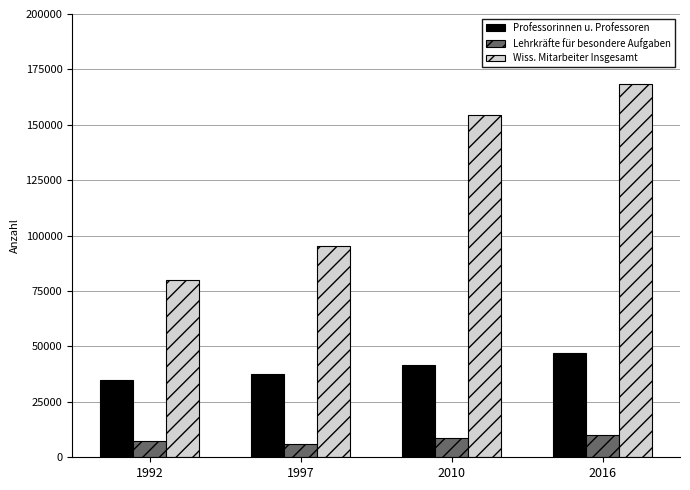

Reading left to right, transcribe all the data shown in this chart.

Professorinnen u. Professoren: 1992=34702	1997=37668	2010=41462	2016=46835
Lehrkräfte für besondere Aufgaben: 1992=7178	1997=6008	2010=8552	2016=10035
Wiss. Mitarbeiter Insgesamt: 1992=80196	1997=95380	2010=154415	2016=168319